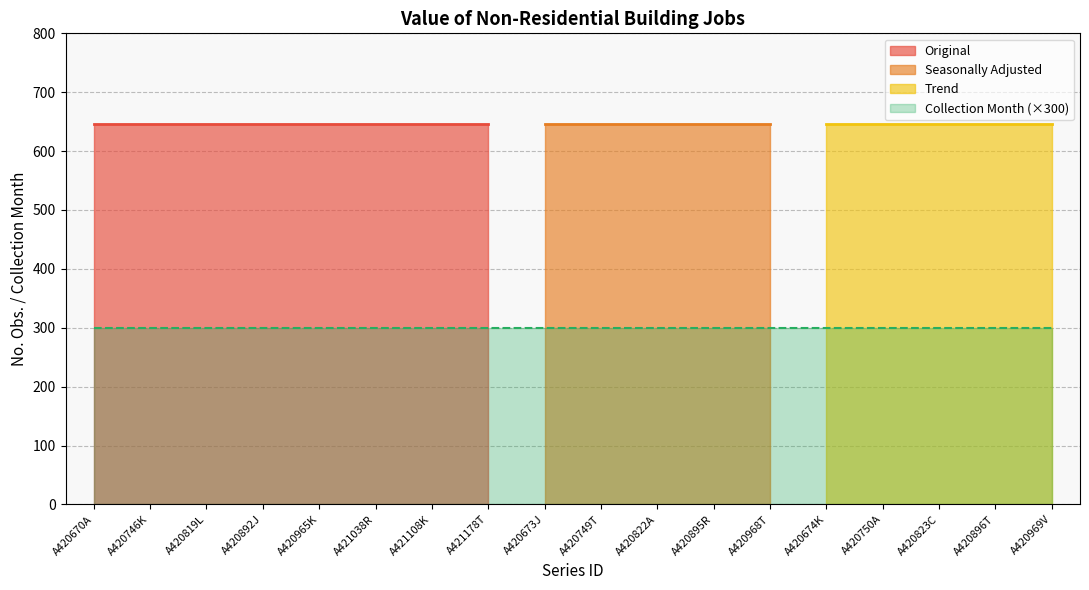

True or false: No. Obs. has more than 0 points higher than both neighbors.

False